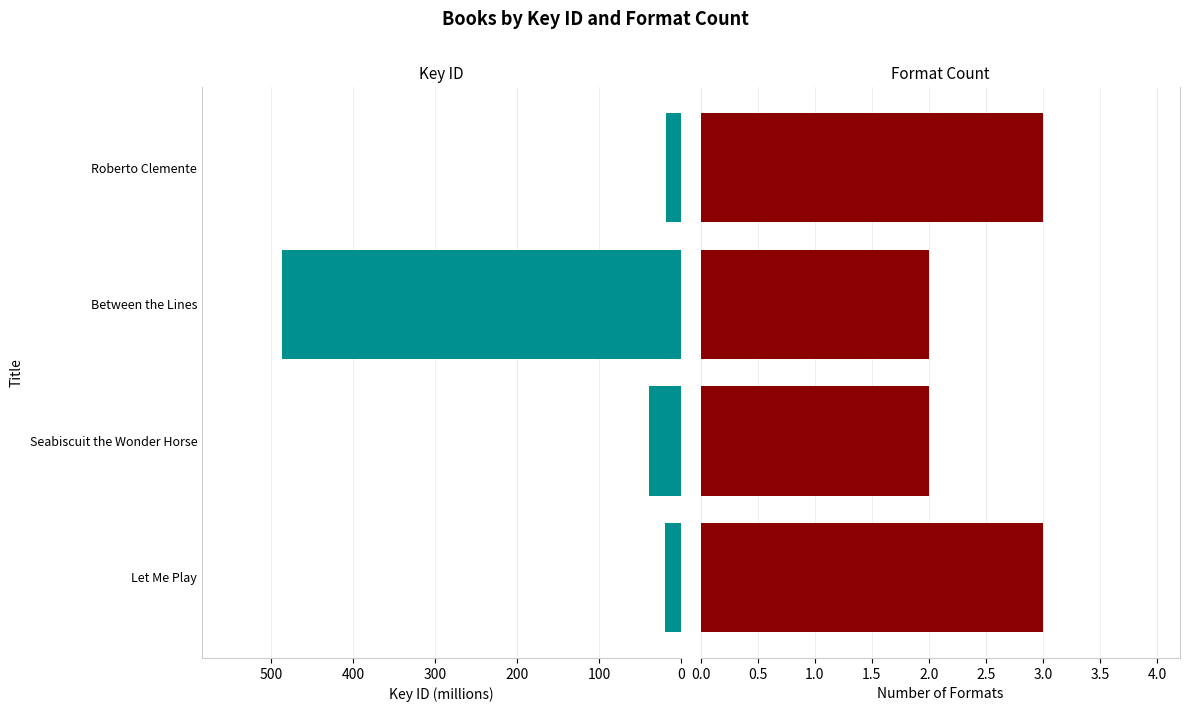

How many distinct data groups are displayed?

2